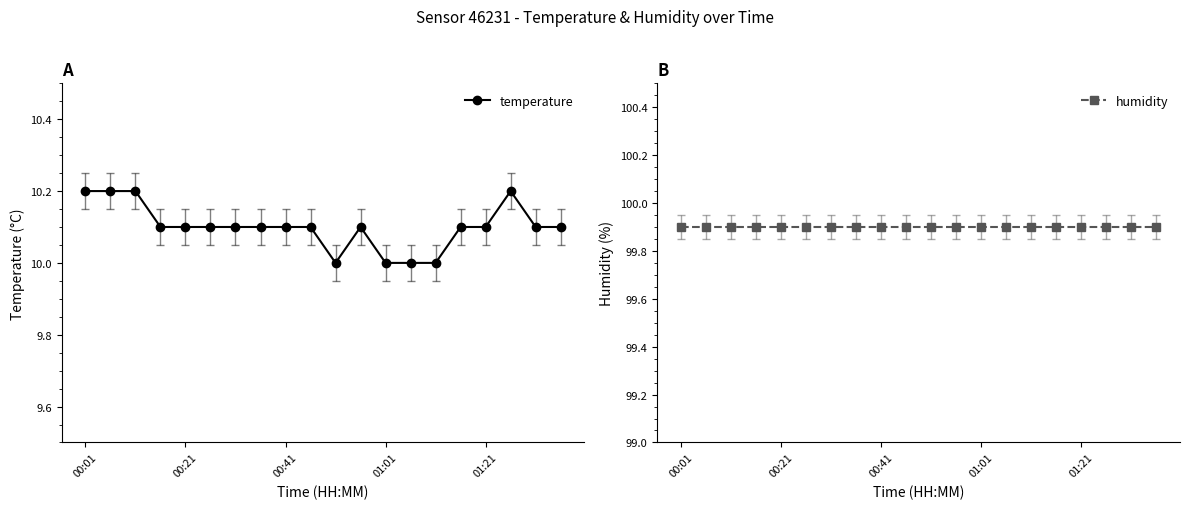

The humidity series shows 28.9 at 10. True or false?

False